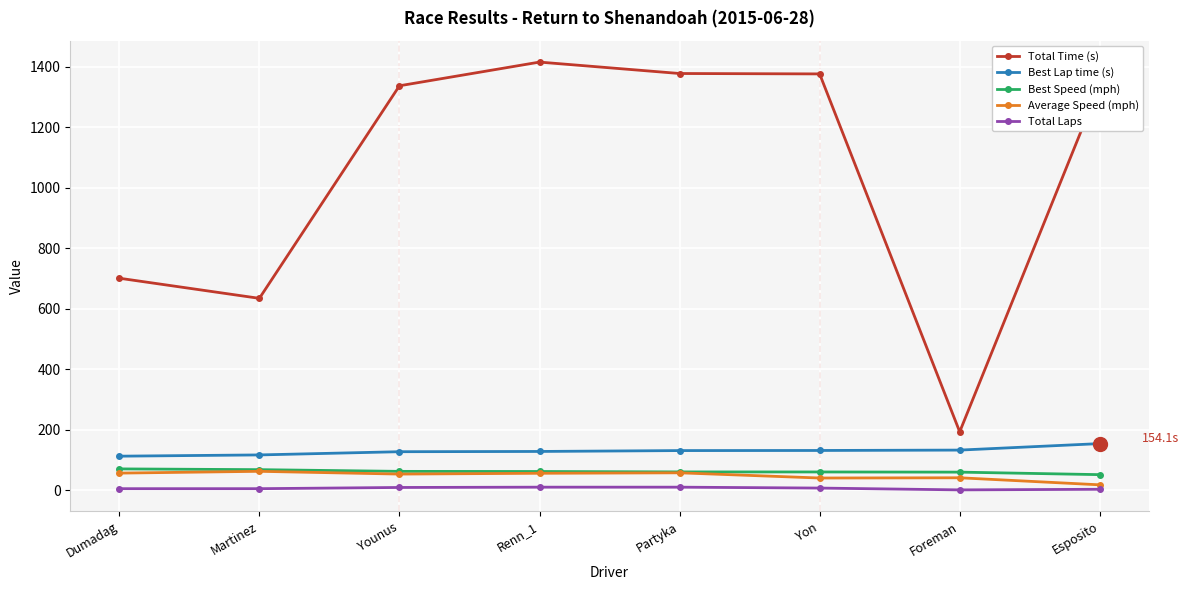

Which series has the largest range (max minus min)?

Total Time (s)